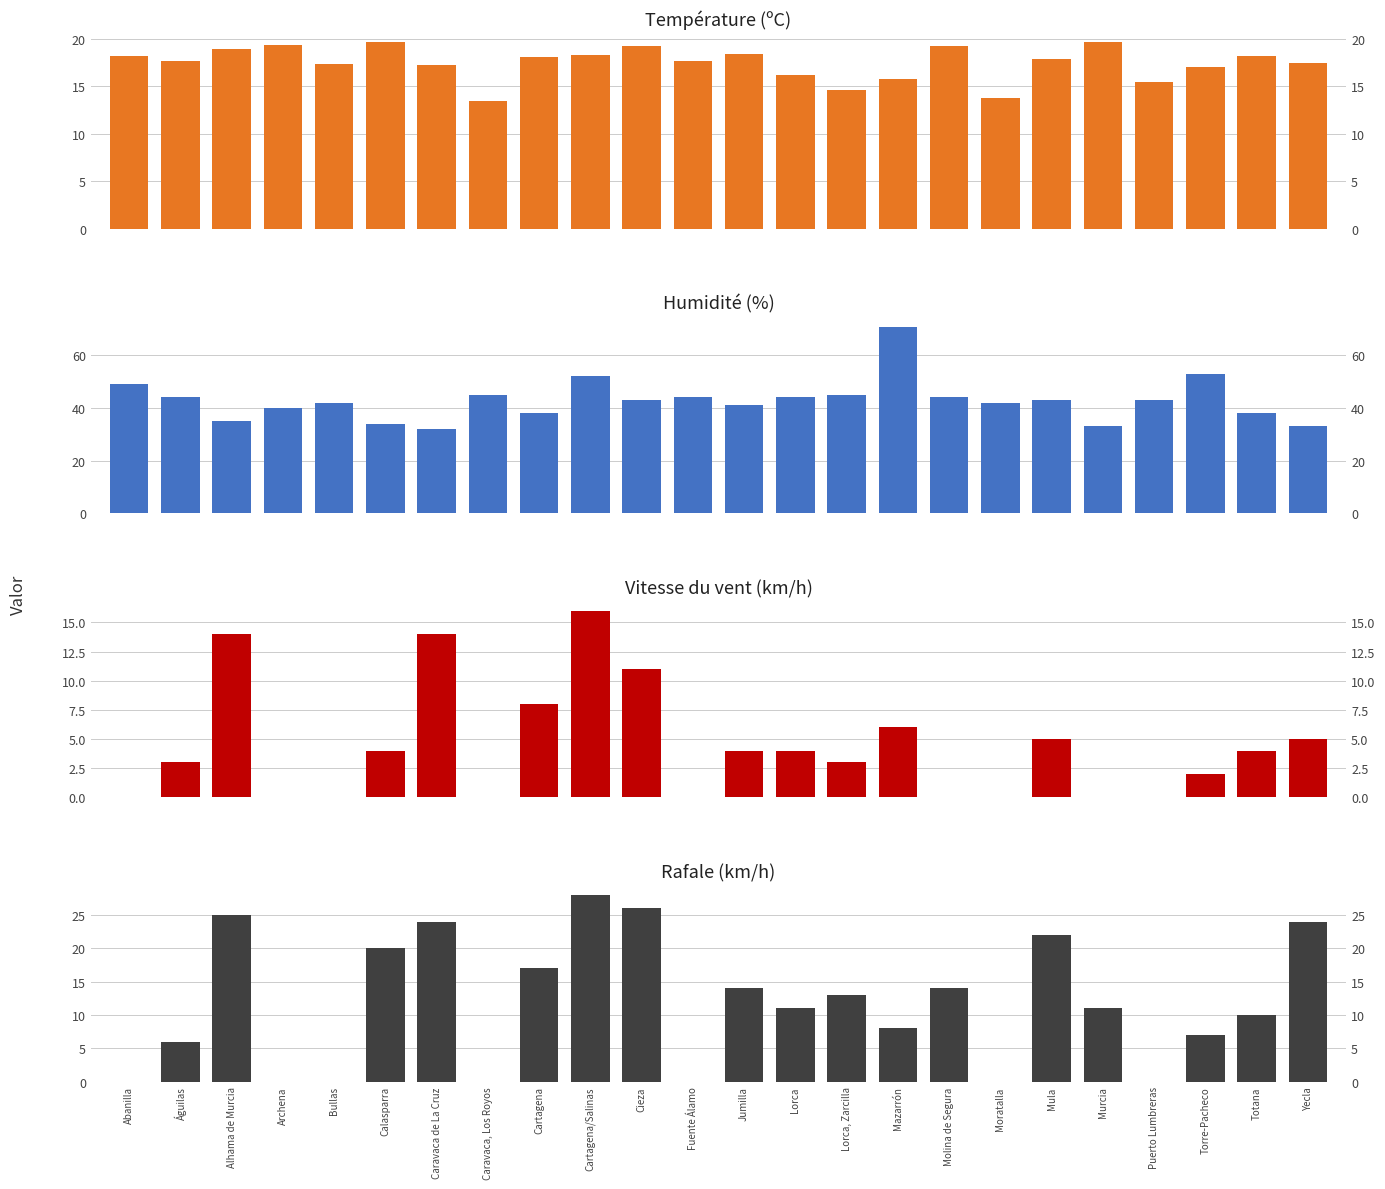

Which category has the highest value in the Rafale (km/h) series?

Cartagena/Salinas